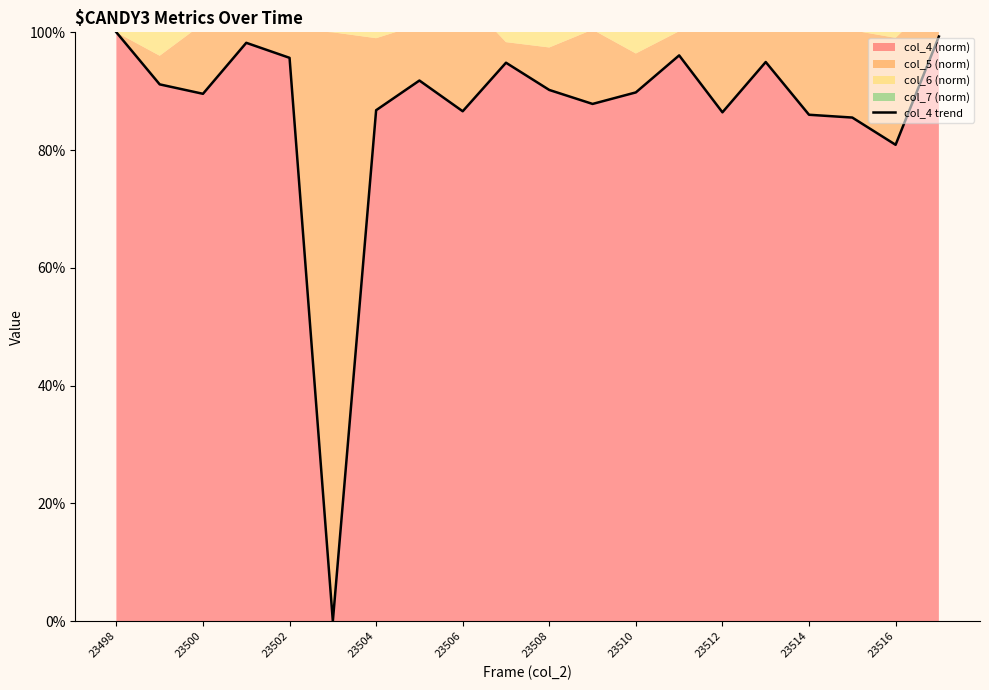

Is it true that col_4 (norm) equals 90.2 at 23508?

True